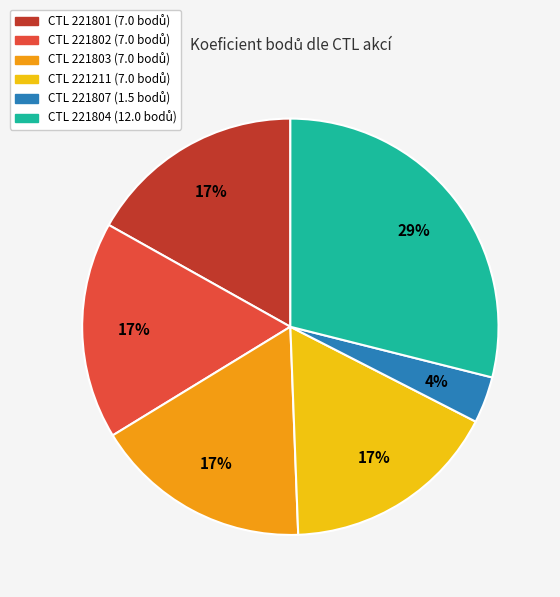

Is there a majority slice in this chart?

No